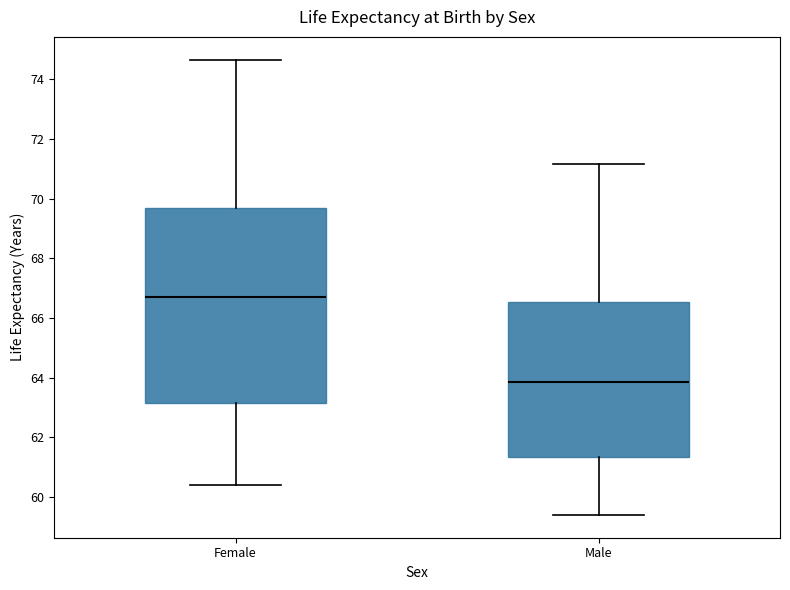

Which box is the tallest, from its lower edge to its upper edge?

Female